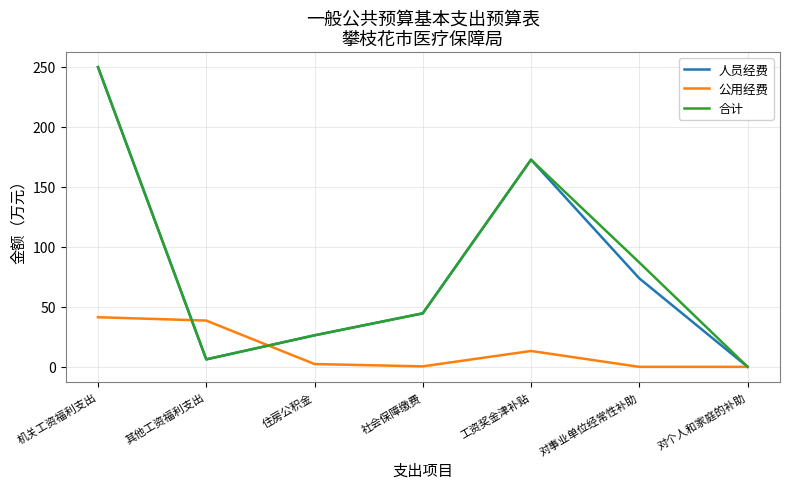

Is the value of 合计 at 其他工资福利支出 greater than the value of 公用经费 at 对事业单位经常性补助?

Yes